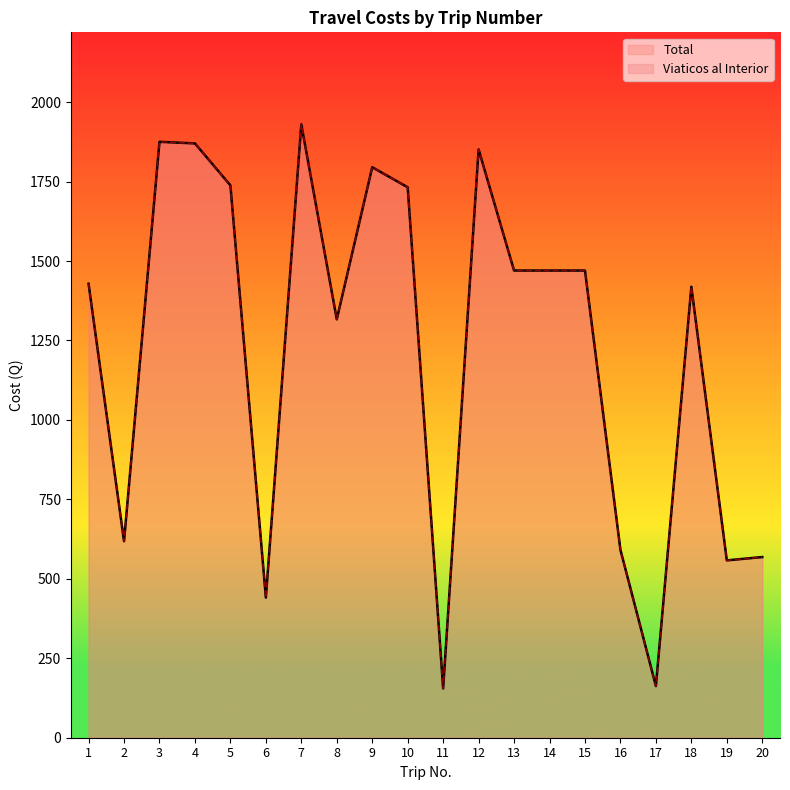

Reading right to left, transcribe all the data shown in this chart.

Total: 20=568.5	19=558.0	18=1419.0	17=162.5	16=591.0	15=1470.0	14=1470.0	13=1470.0	12=1851.0	11=155.0	10=1732.0	9=1795.0	8=1316.5	7=1930.0	6=441.0	5=1738.0	4=1870.0	3=1875.0	2=618.2	1=1428.5
Viaticos al Interior: 20=568.5	19=558.0	18=1419.0	17=162.5	16=591.0	15=1470.0	14=1470.0	13=1470.0	12=1851.0	11=155.0	10=1732.0	9=1795.0	8=1316.5	7=1930.0	6=441.0	5=1738.0	4=1870.0	3=1875.0	2=618.2	1=1428.5